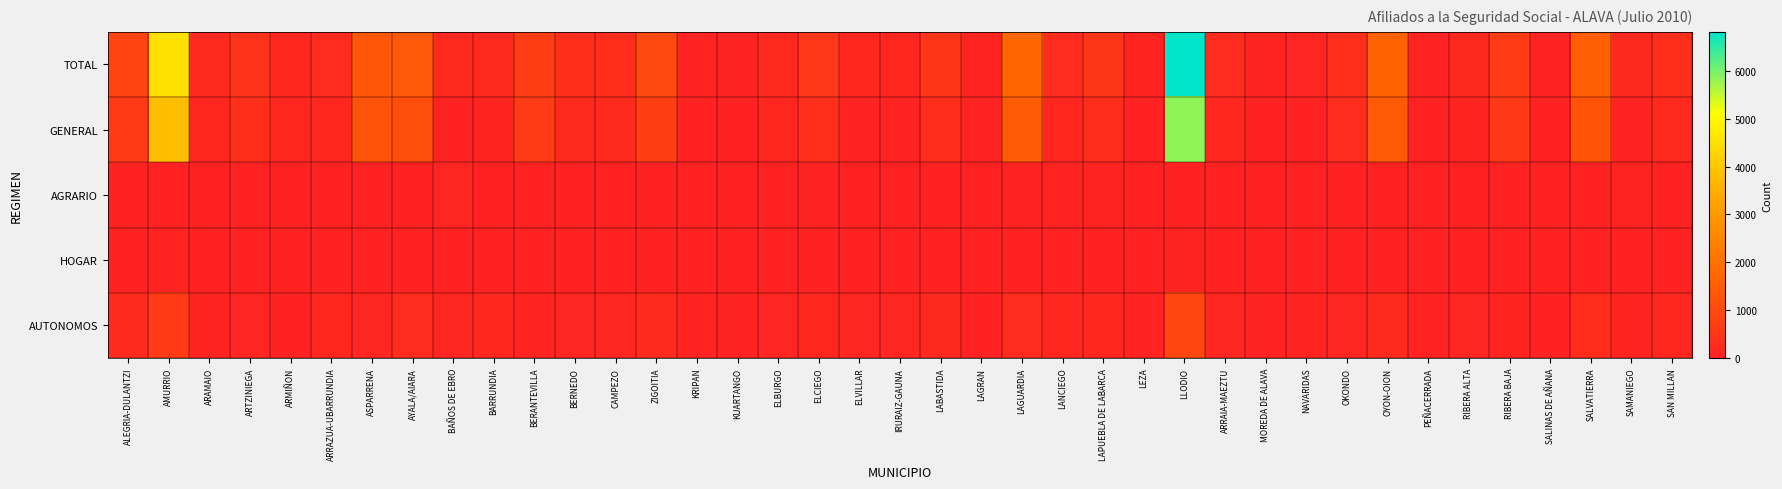

Which category has the highest value across all series?

LLODIO